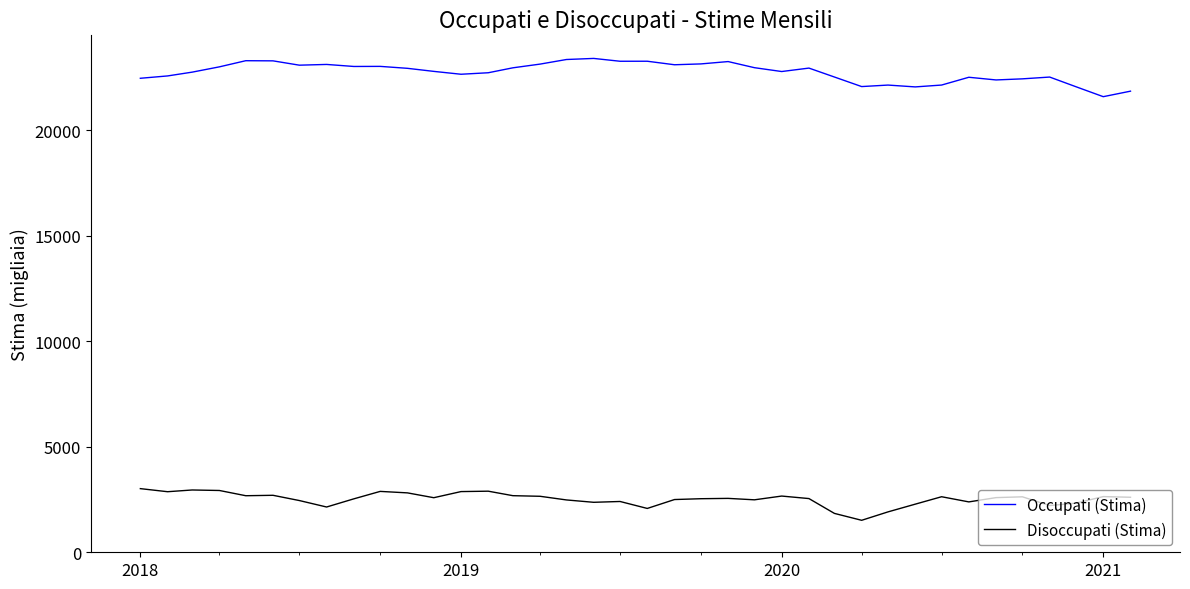

What is the smallest value displayed?

1516